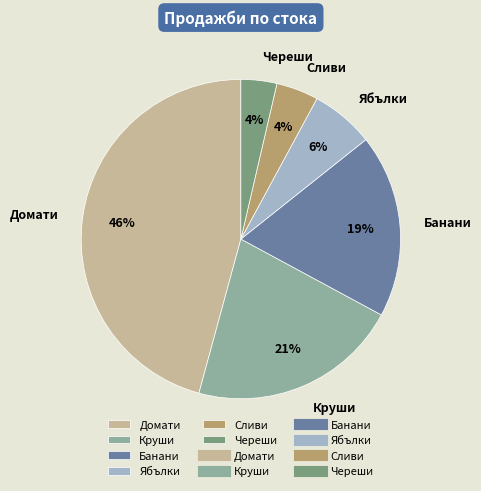

To the nearest percent, what portion does Ябълки represent?

6%